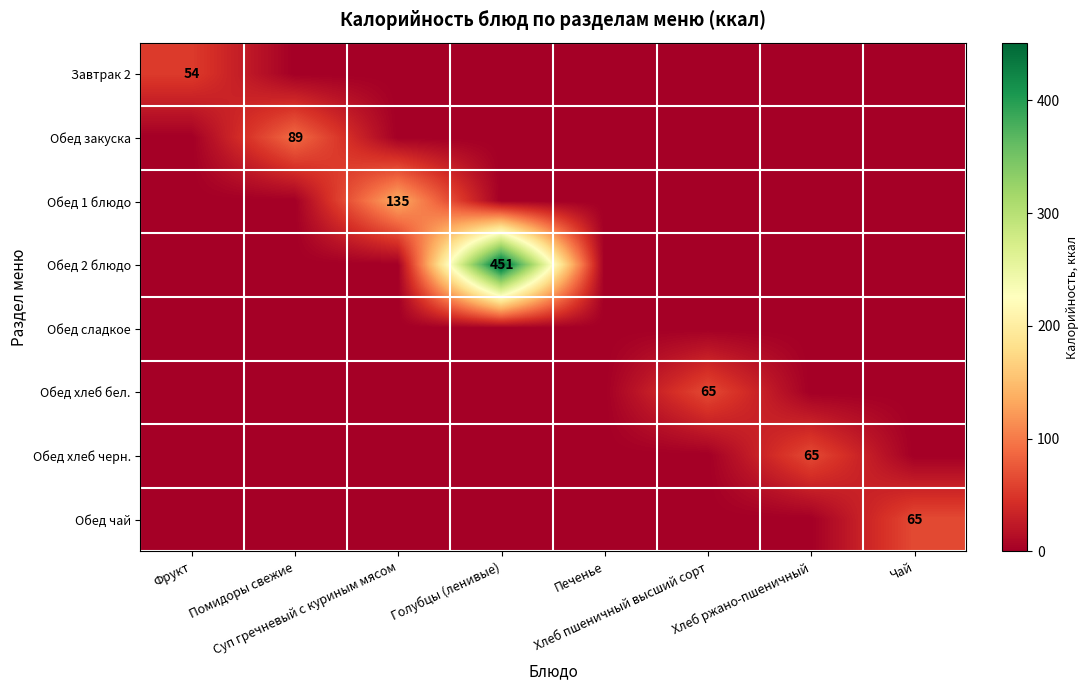

Which series has the largest range (max minus min)?

Обед 2 блюдо